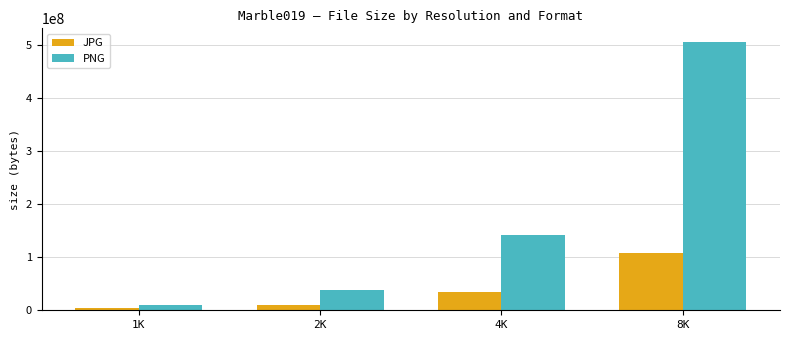

Is it true that JPG equals 75069184 at 8K?

False